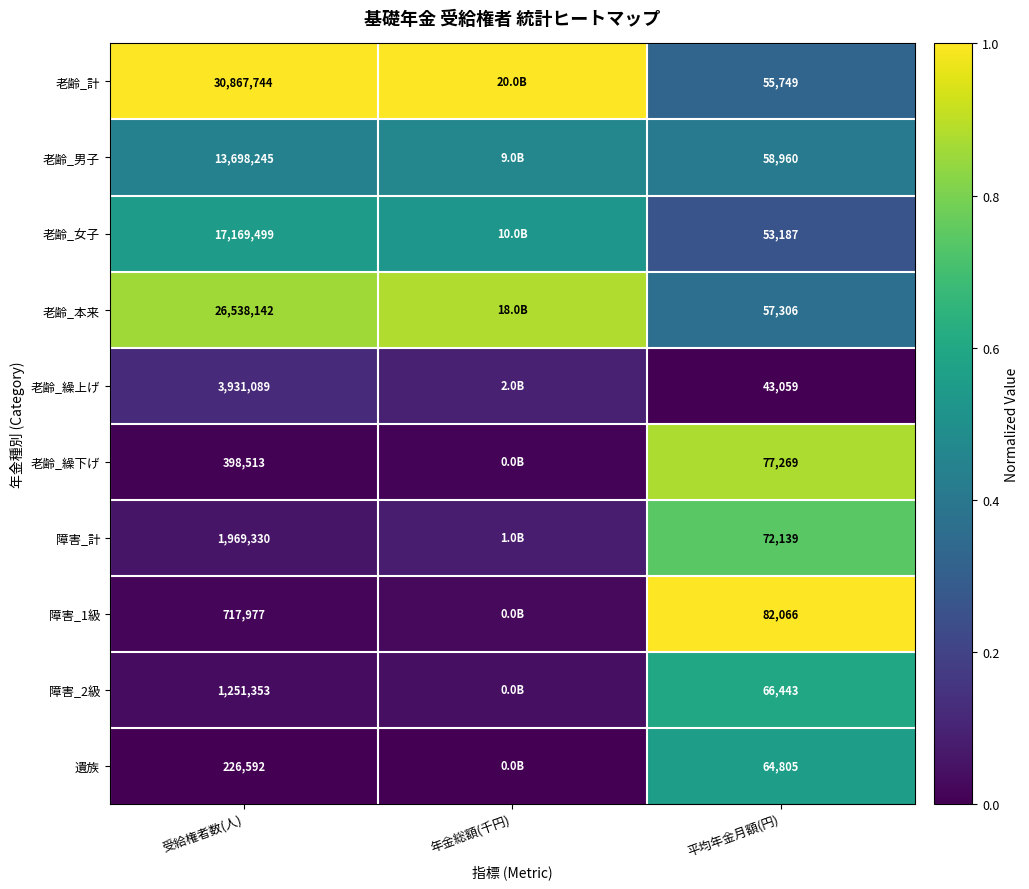

Is the value of 老齢_女子 at 平均年金月額(円) greater than the value of 老齢_本来 at 平均年金月額(円)?

No